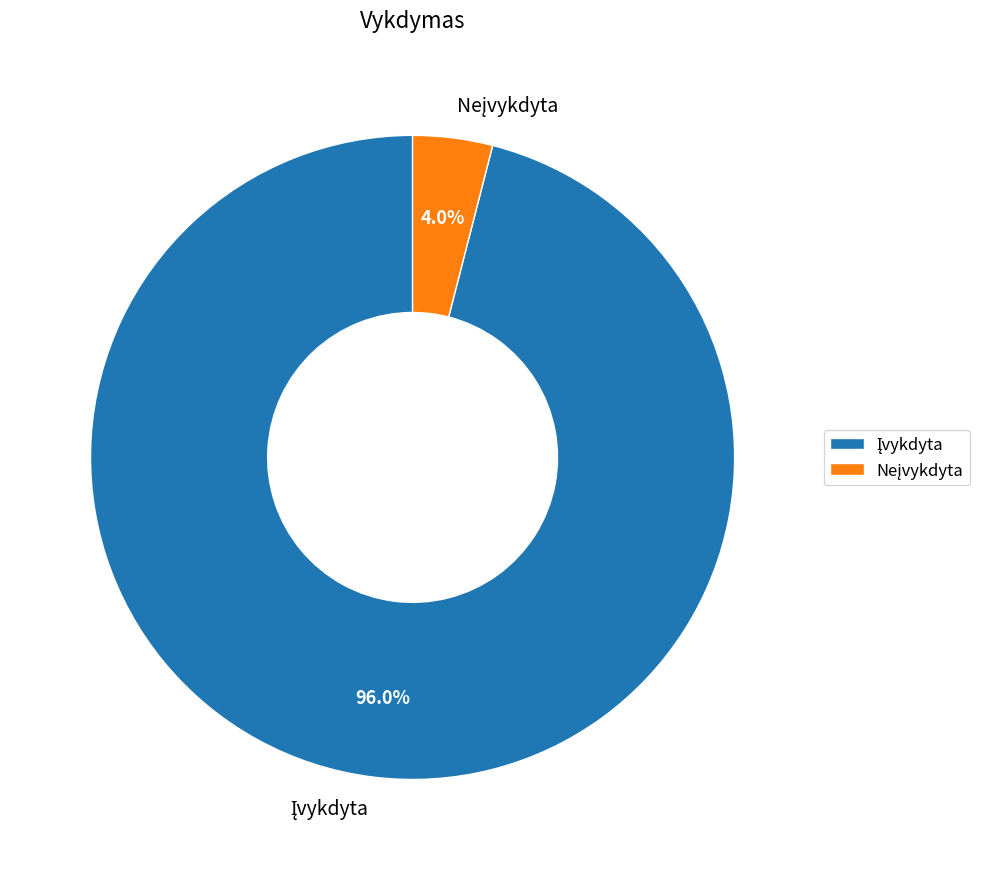

Is there any slice that represents more than half of the pie?

Yes